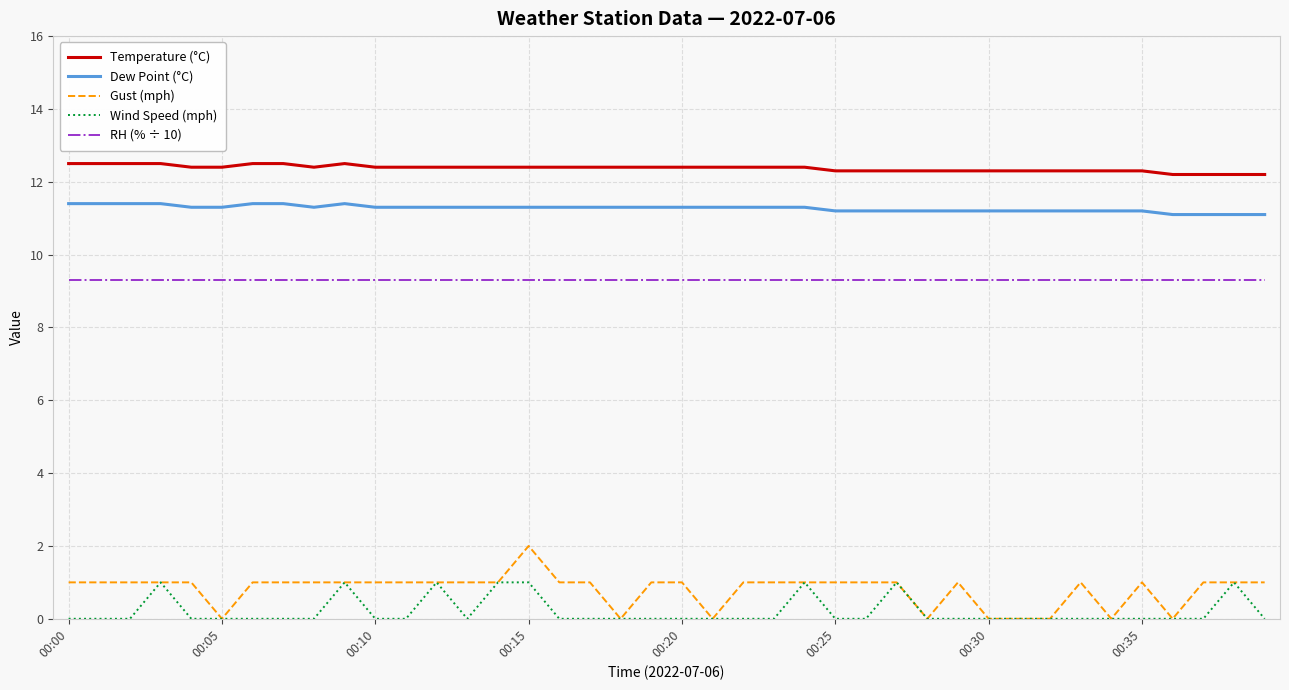

What is the highest value of the Gust (mph) series?

2.0